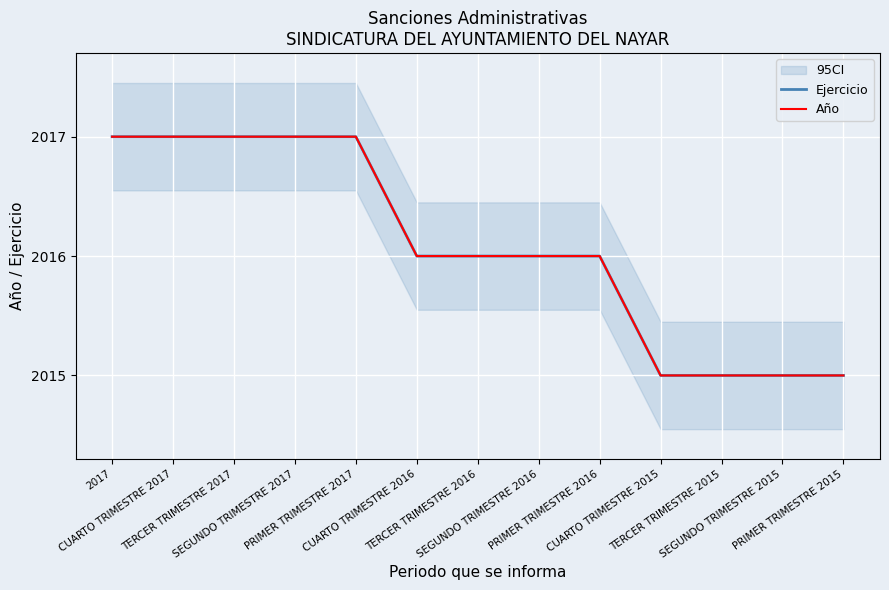

What is the total value across all series at PRIMER TRIMESTRE 2016?

4032